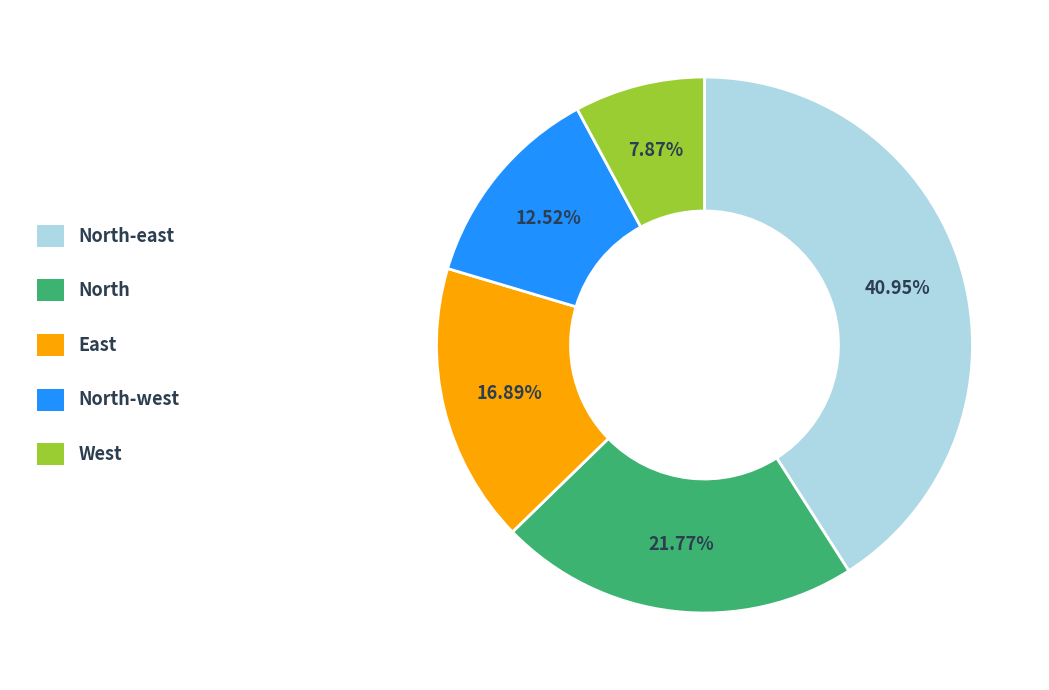

Is there any slice that represents more than half of the pie?

No